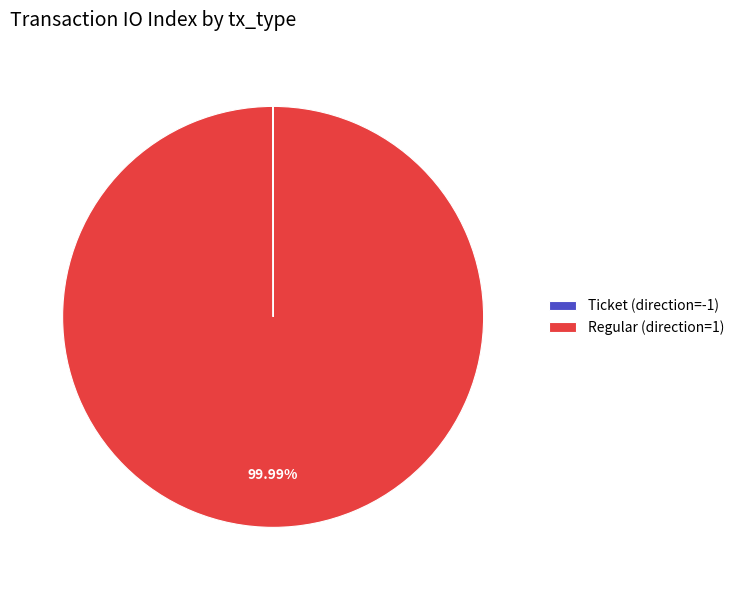

What is the majority slice?

Regular (direction=1)